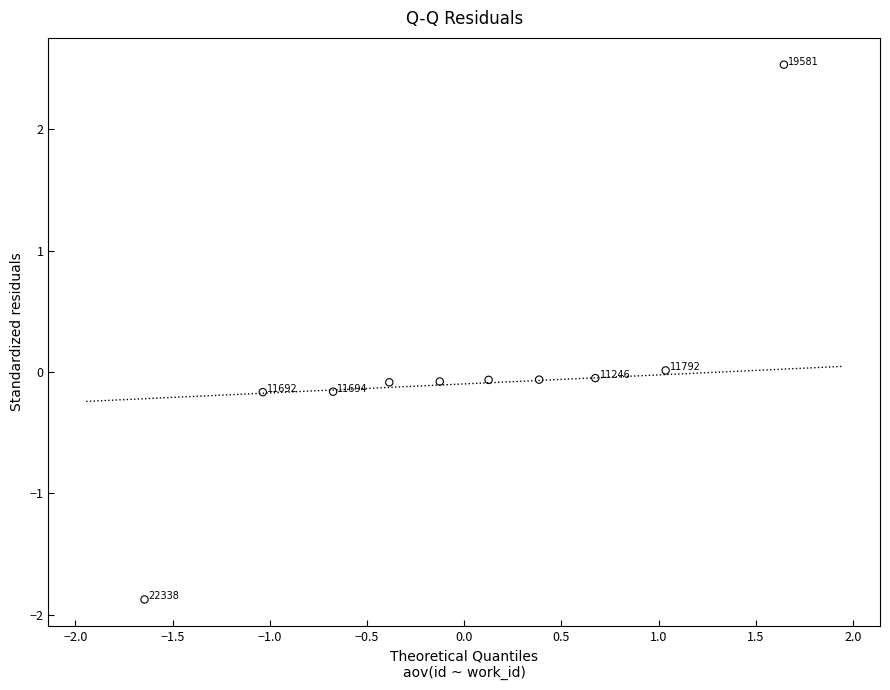

What is the range of Y values (max minus min)?

4.4